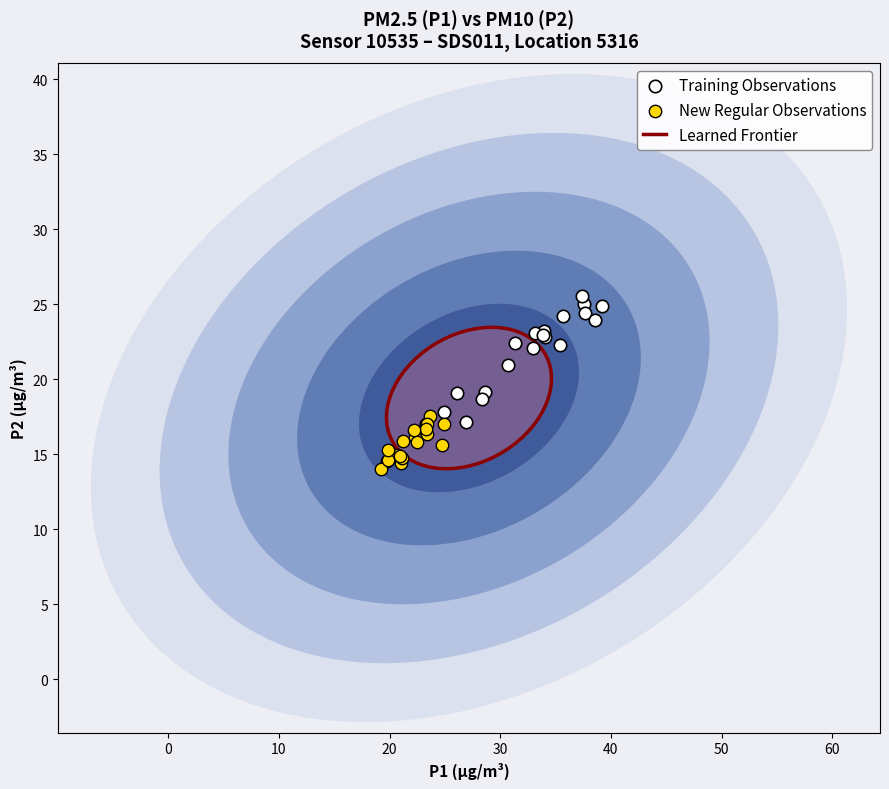

Which series reaches the maximum Y coordinate?

Training Observations